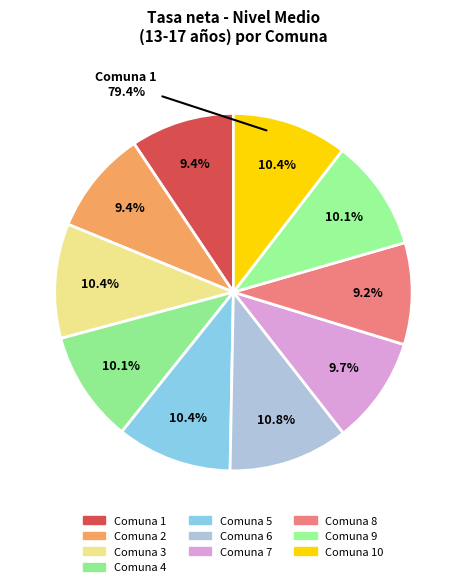

To the nearest percent, what is the difference between the largest and smallest slice percentages?

2%